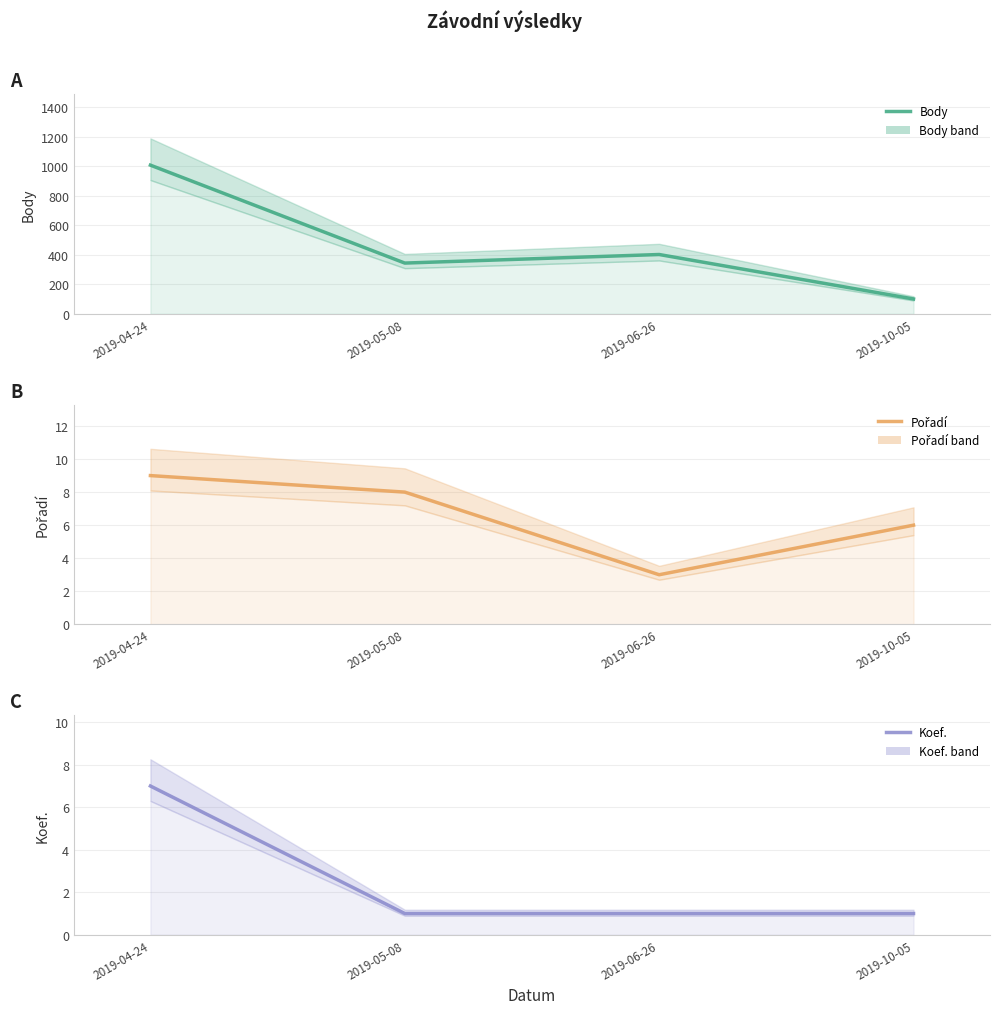

At 2019-06-26, list the series in order from smallest to largest.

Koef., Pořadí, Body